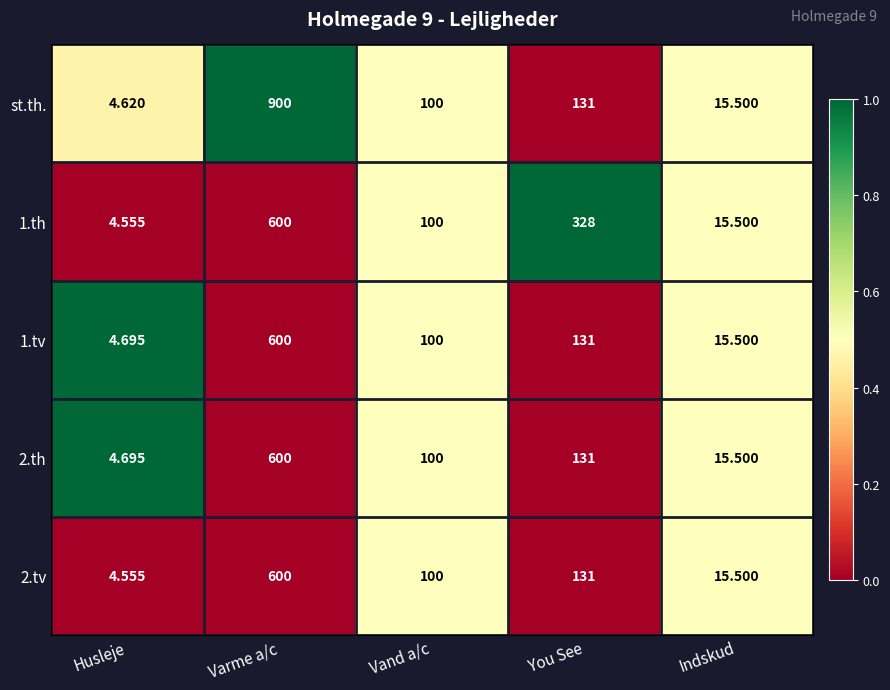

List the labels in order of st.th. value, smallest first.

Husleje, Indskud, Vand a/c, You See, Varme a/c